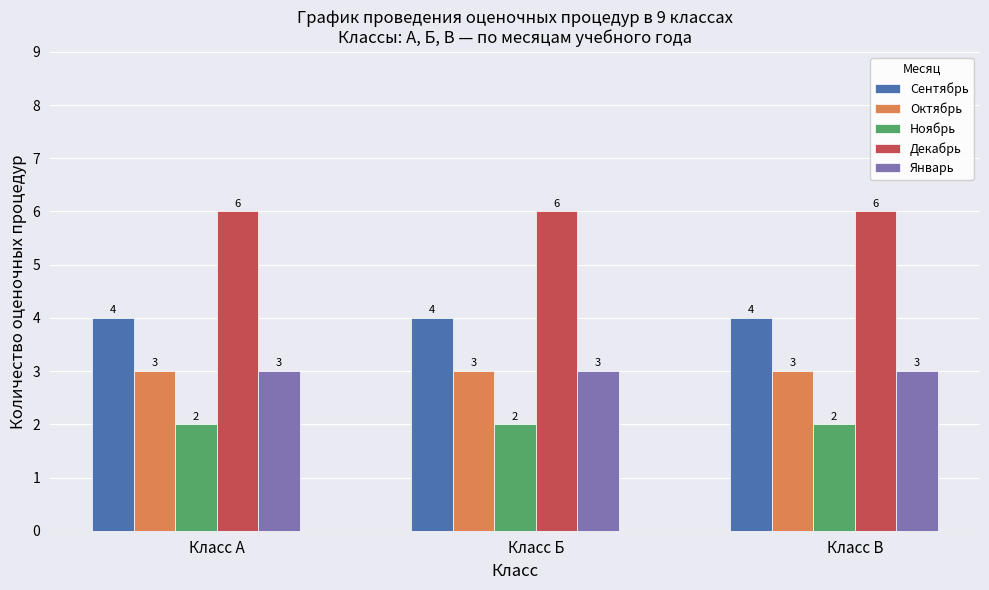

At how many categories does at least one series exceed 2?

3